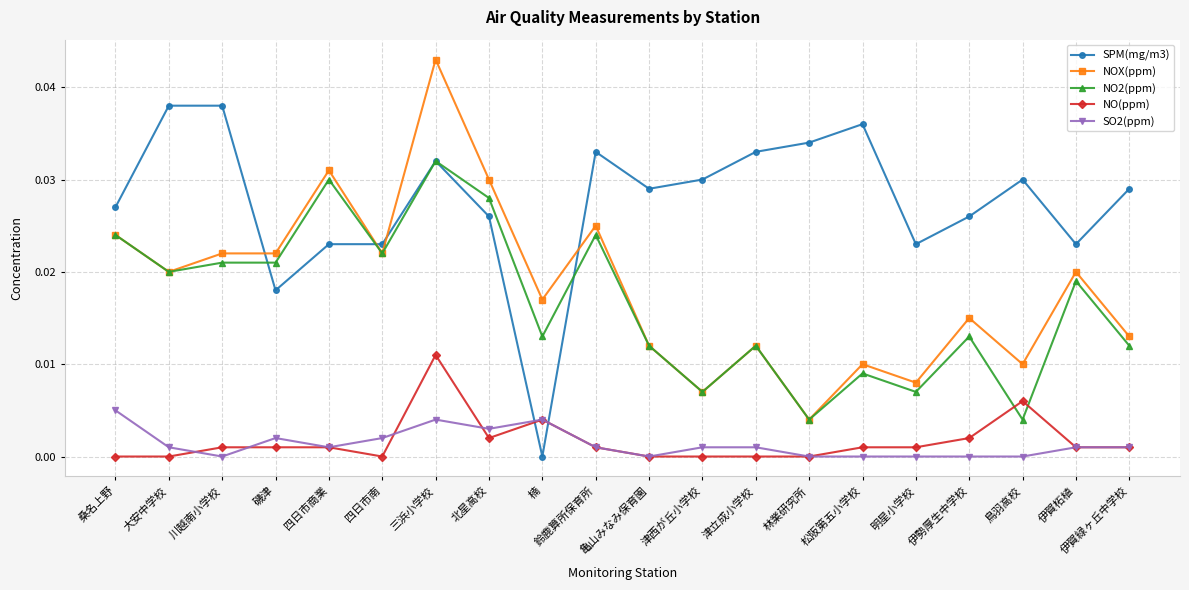

Which series changed the most between 津西が丘小学校 and 伊賀柘植?

NOX(ppm)